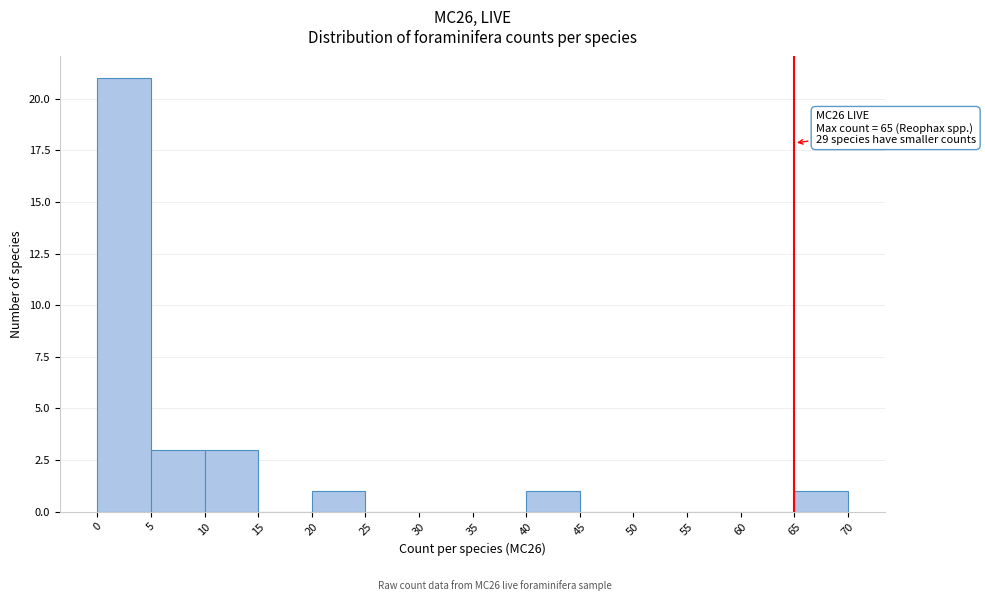

Which range on the x-axis has the tallest bar?

0 to 5